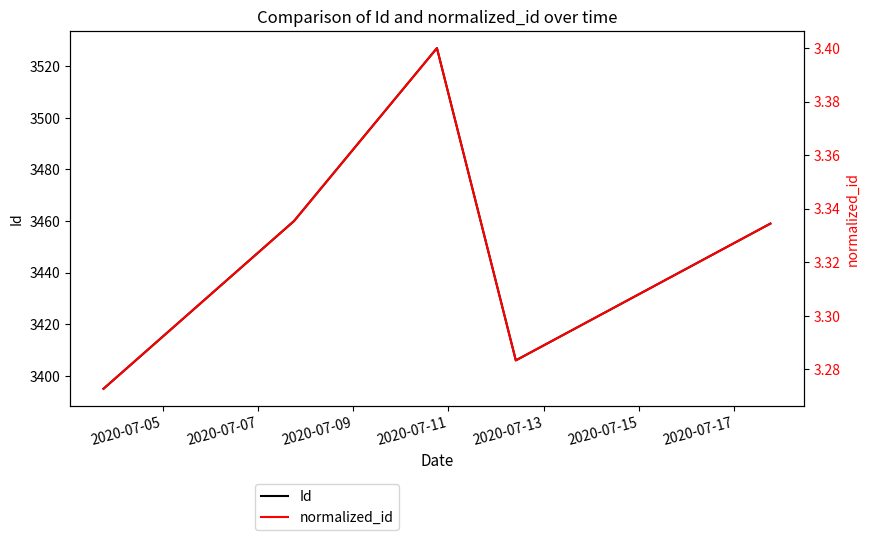

What is the difference between the second highest and minimum values in the normalized_id series?

0.1